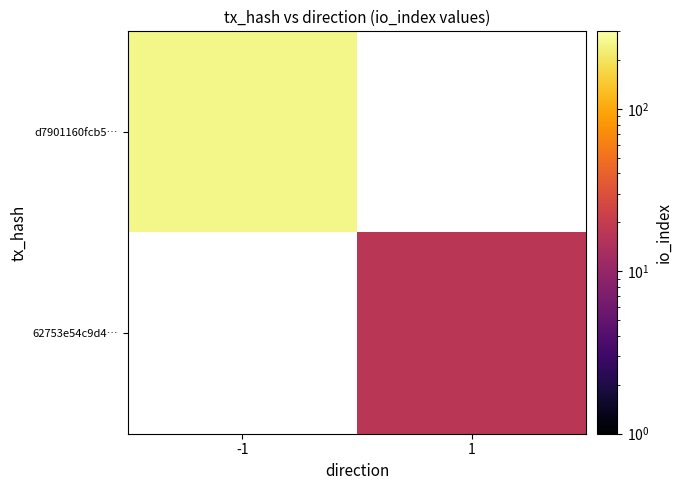

True or false: 62753e54c9d4… has a value of 23.2 at 1.

False